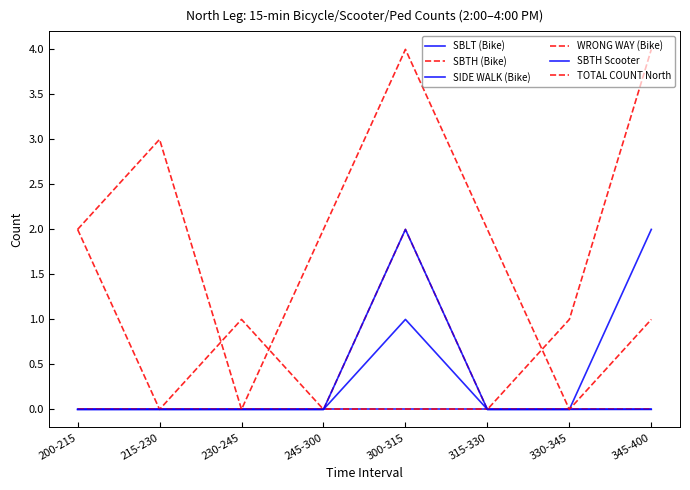

At how many categories does at least one series exceed 2?

3